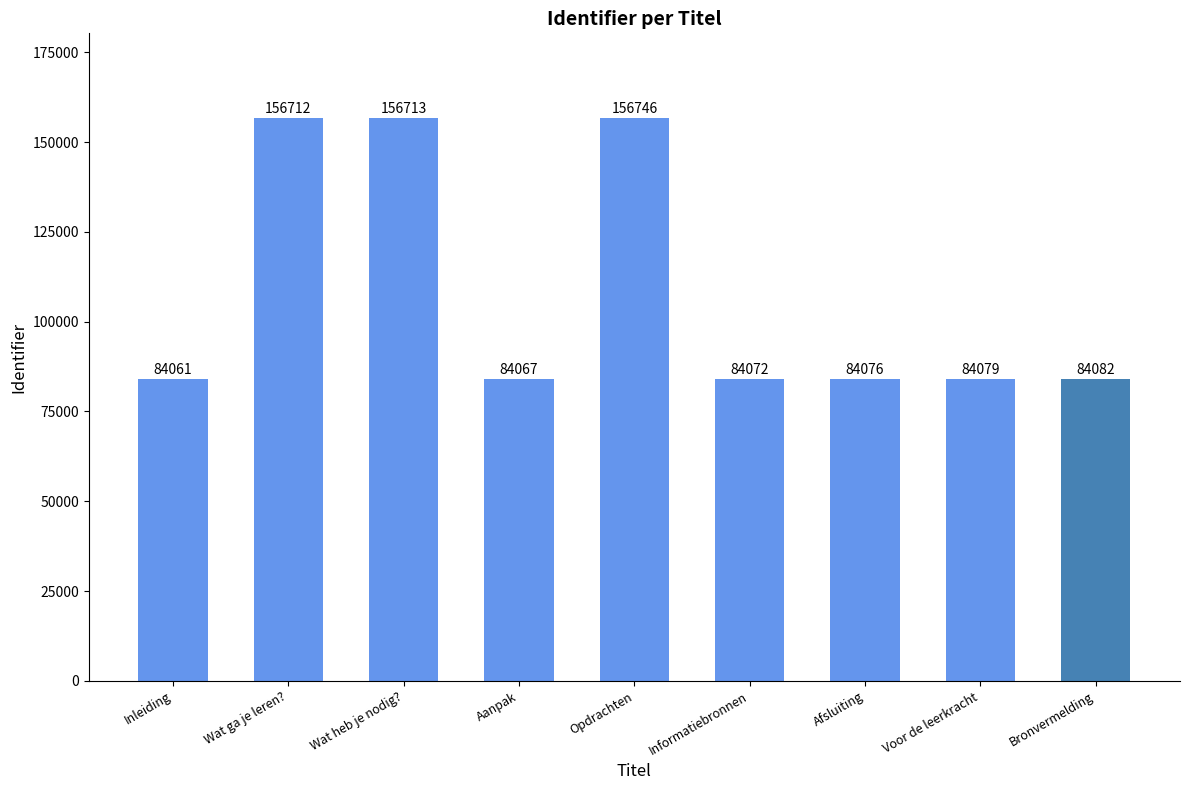

Rank the categories by value from highest to lowest.

Opdrachten, Wat heb je nodig?, Wat ga je leren?, Bronvermelding, Voor de leerkracht, Afsluiting, Informatiebronnen, Aanpak, Inleiding